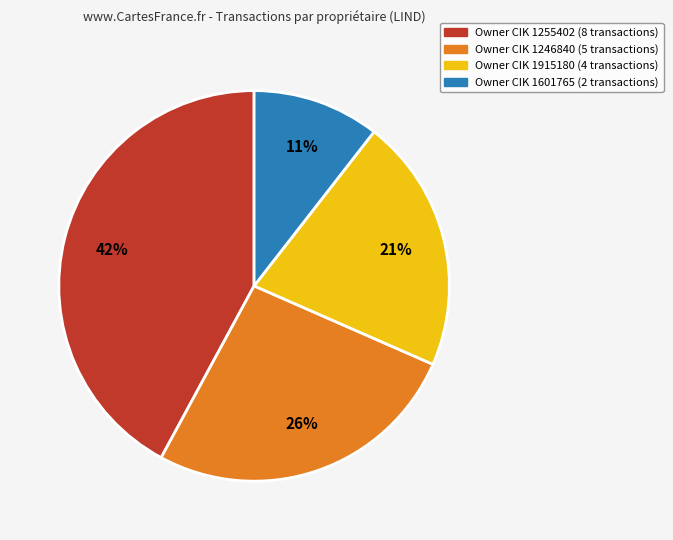

To the nearest percent, what is the average slice percentage?

25%